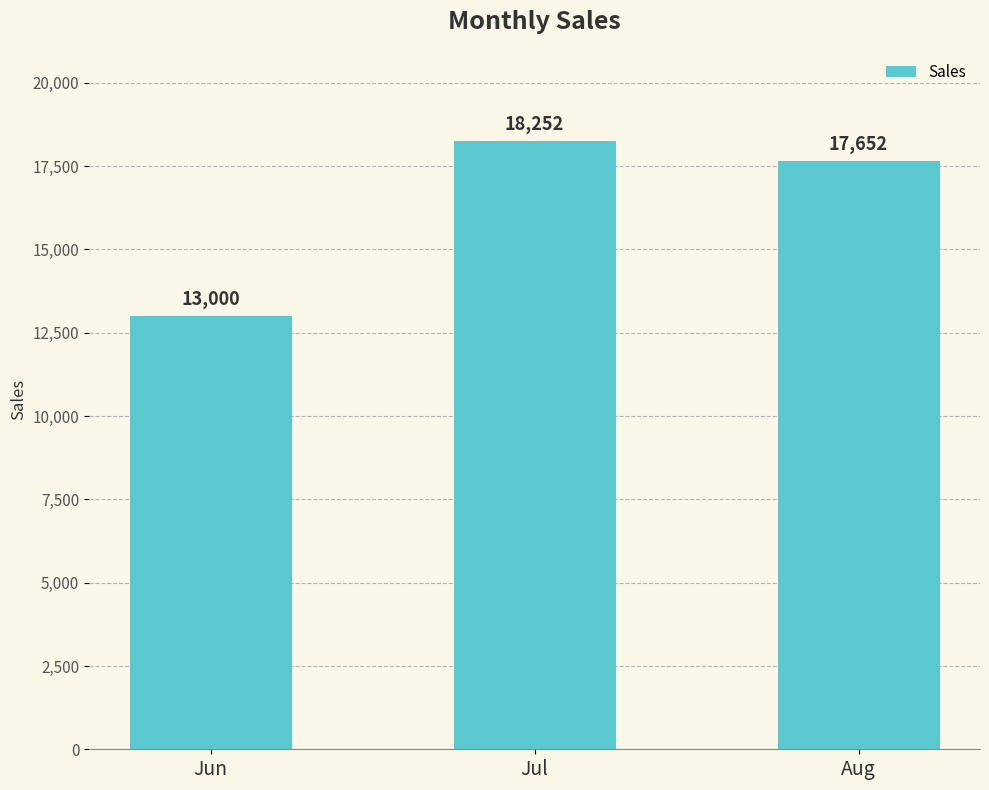

Reading left to right, extract all data points from this chart.

13000	18252	17652